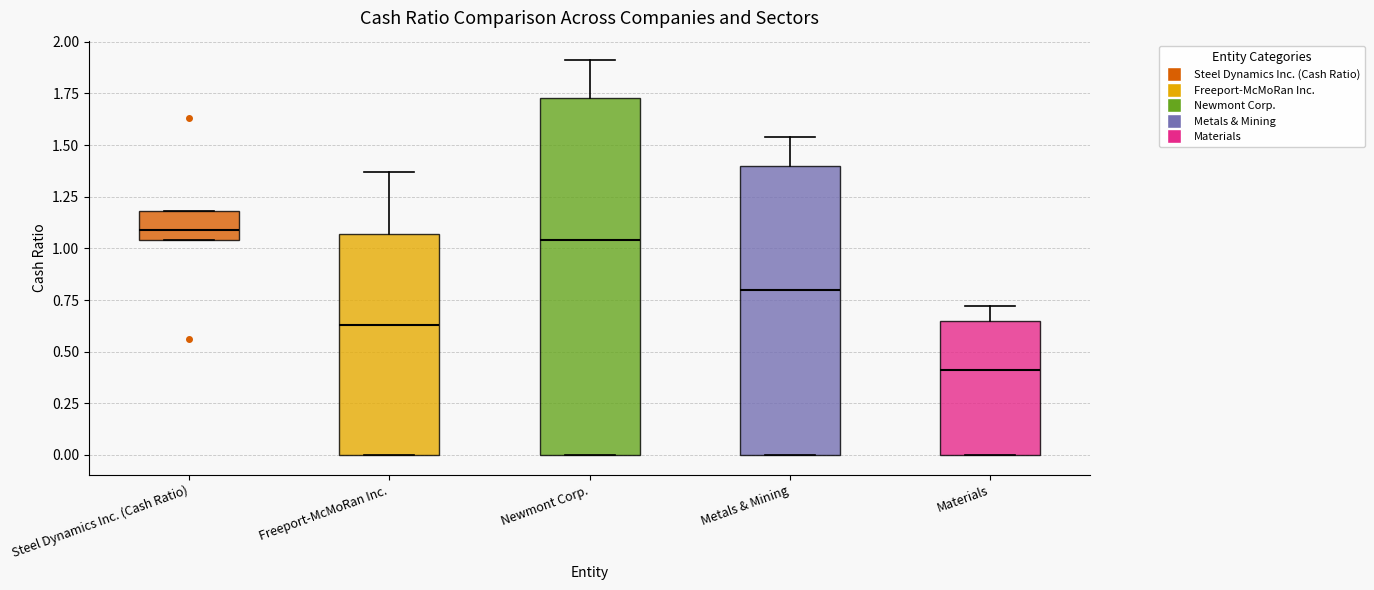

Which box is the tallest, from its lower edge to its upper edge?

Newmont Corp.